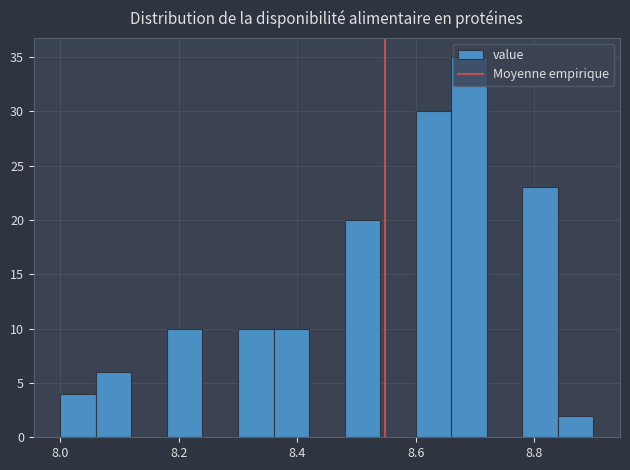

Around what value on the x-axis is the tallest bar? Give the approximate position of its centre, as read against the axis.

8.70